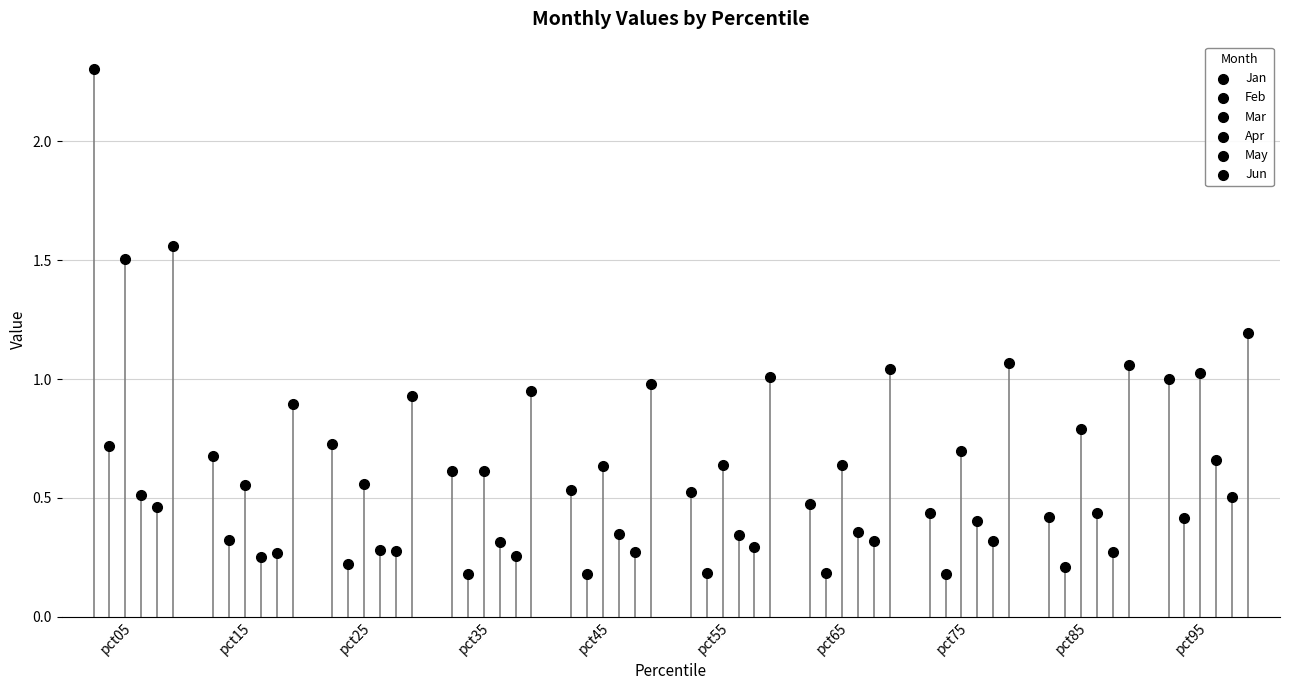

Which series reaches the maximum Y coordinate?

Jan